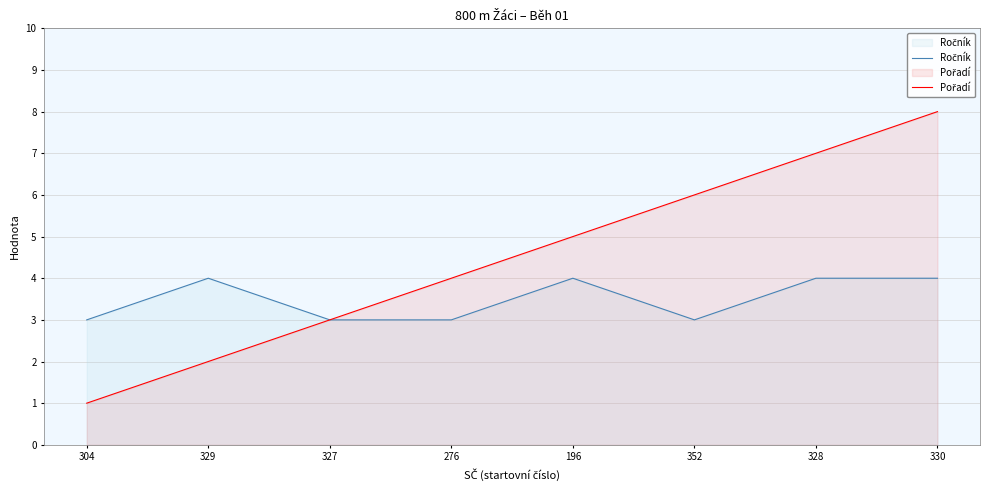

Is it true that Ročník equals 3 at 304?

True